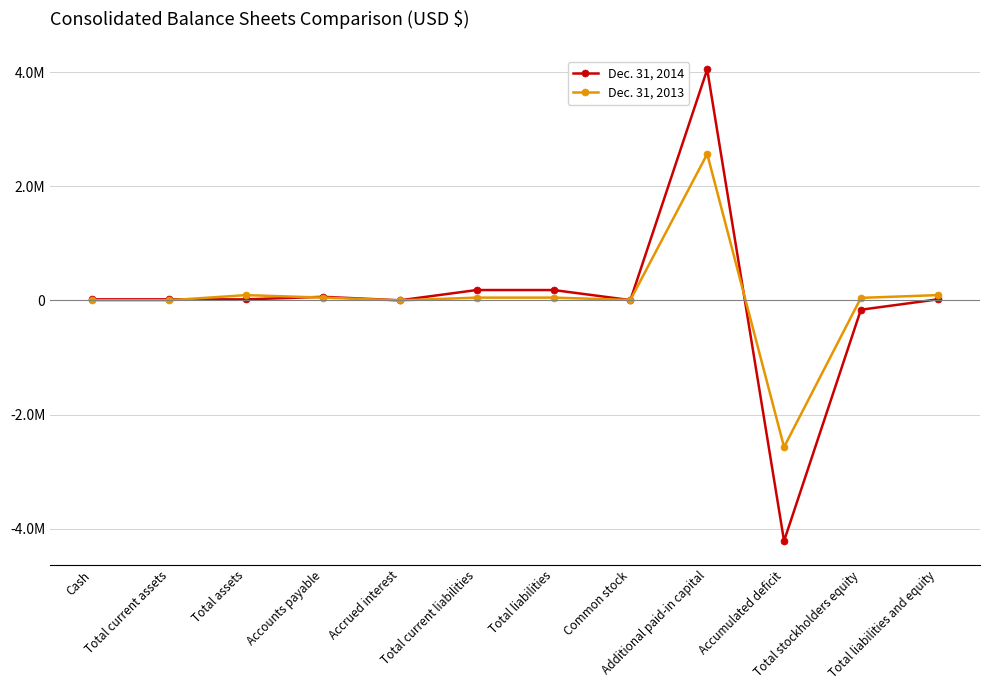

At which category does Dec. 31, 2014 reach its first local peak?

Accounts payable